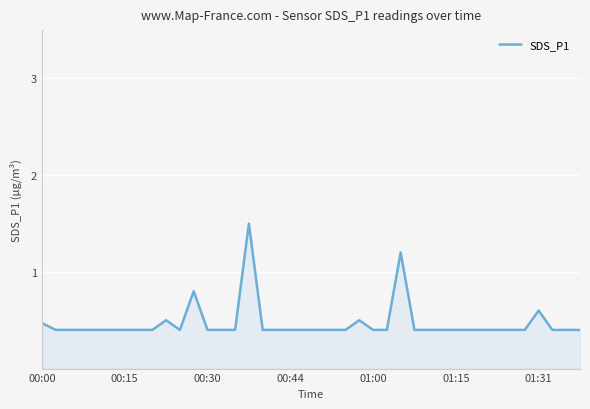

Does the chart have visible grid lines?

Yes